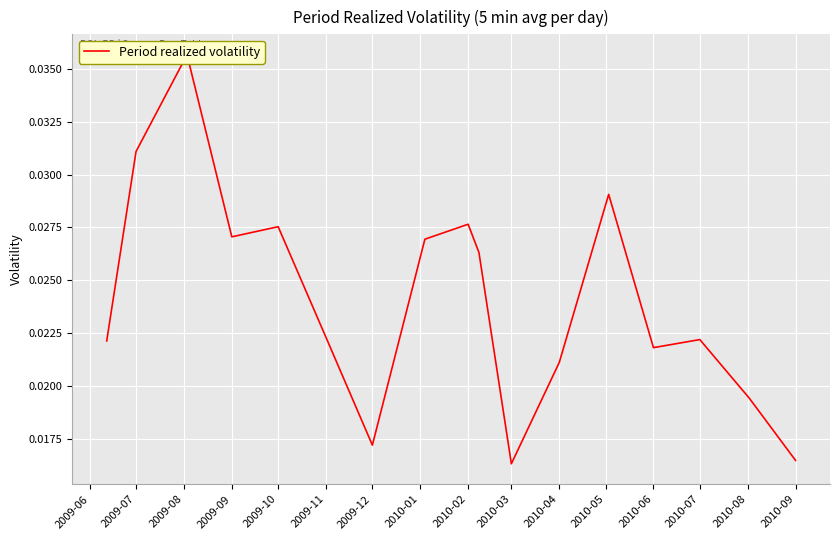

What is the sum of the values at 2010-01 and 2010-02?

0.1